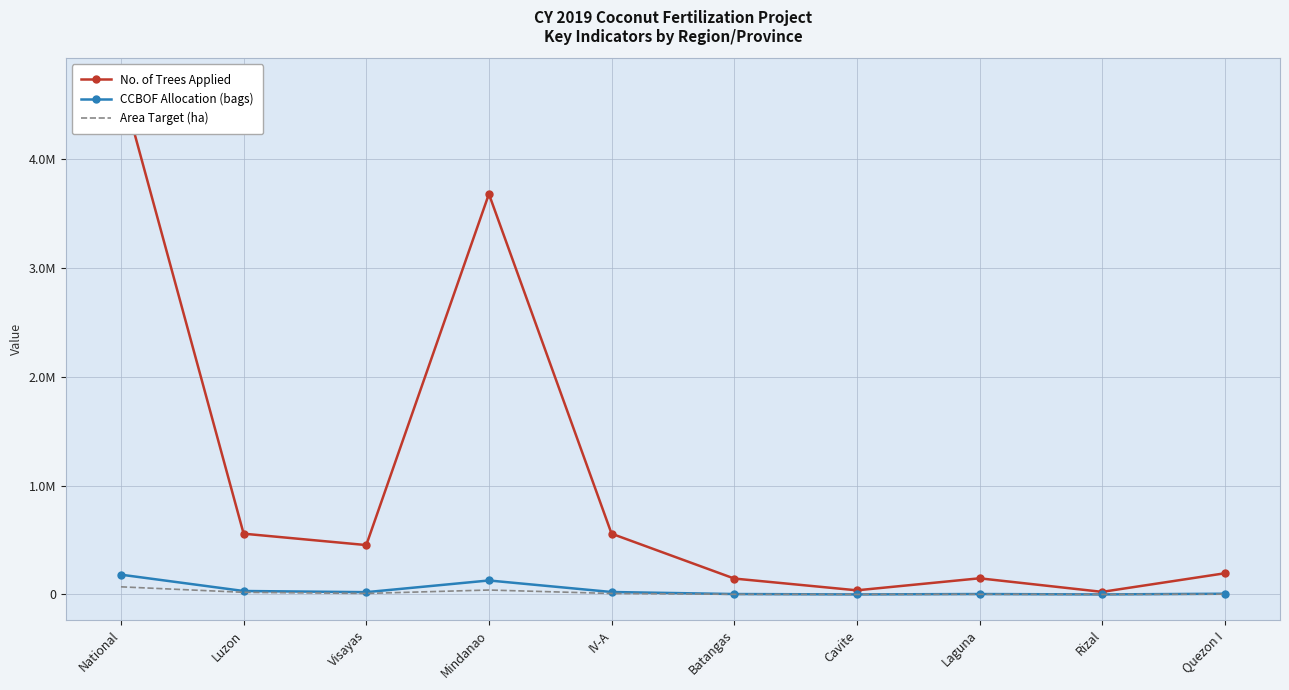

True or false: CCBOF Allocation (bags) and Area Target (ha) cross at least once.

False